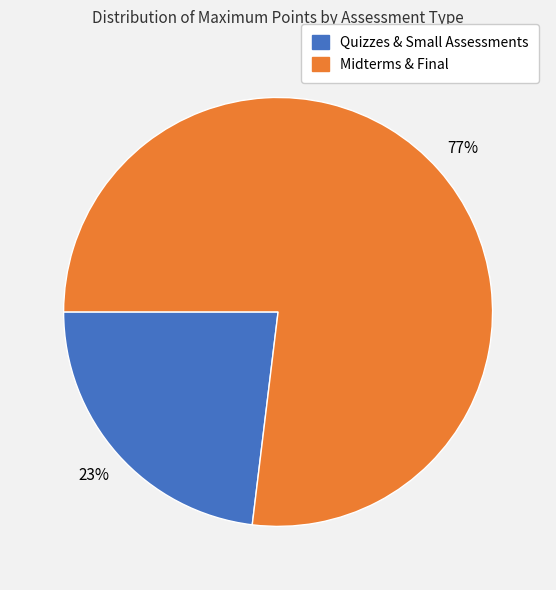

Does any single category account for the majority?

Yes